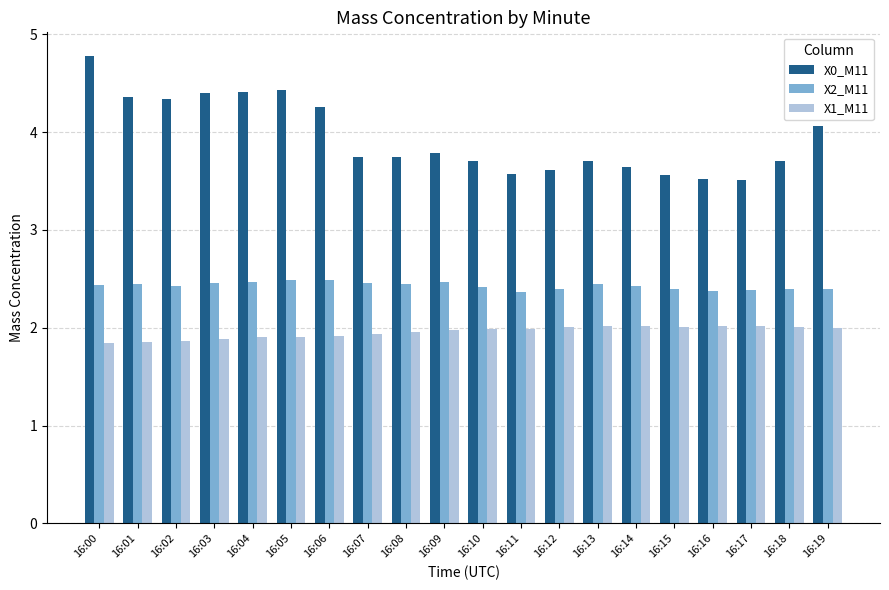

How many bars are there in each group?

3